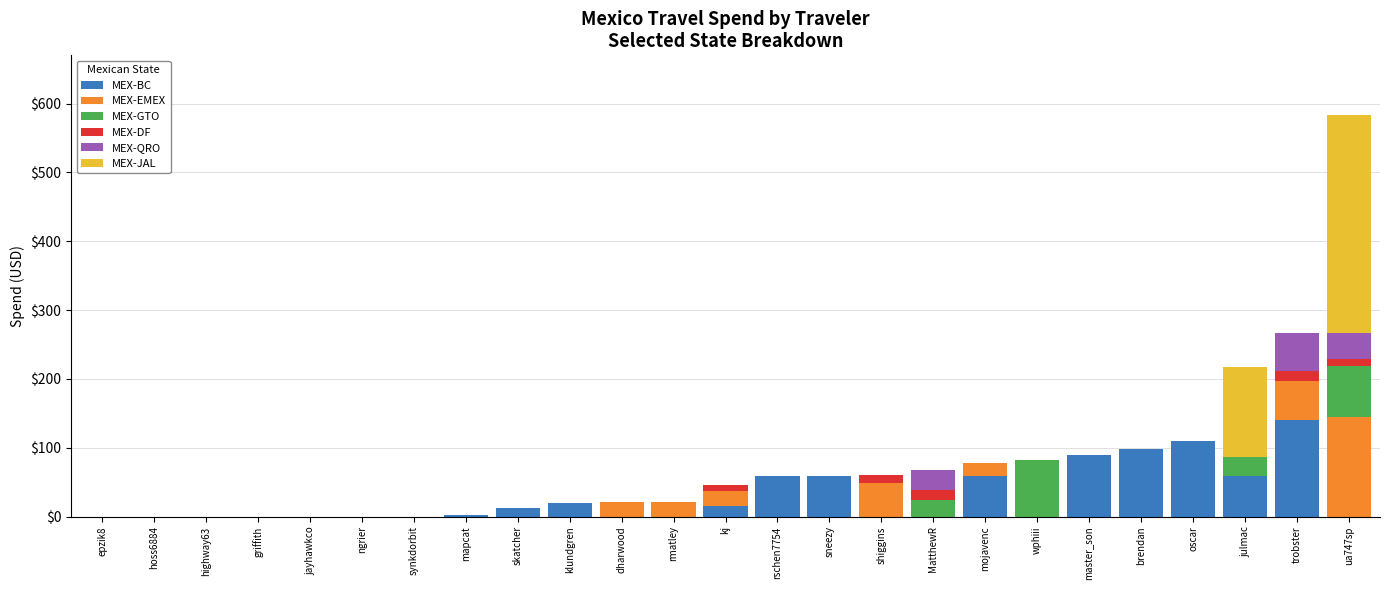

Are the bars horizontal?

No